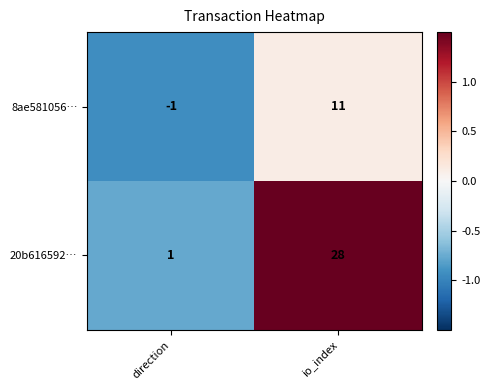

At which label does 20b616592… reach its minimum?

direction